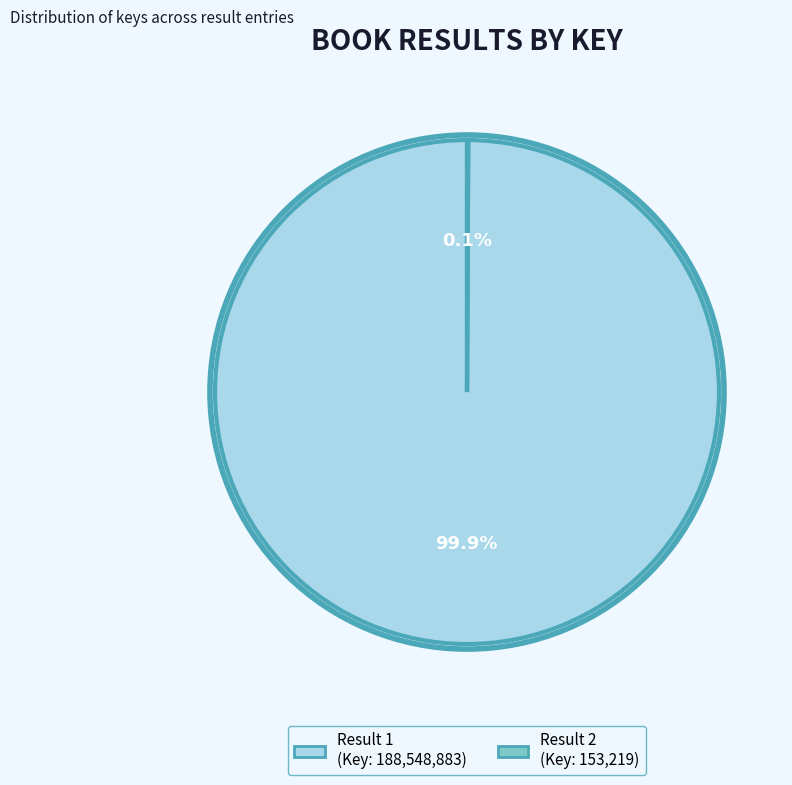

Is there a majority slice in this chart?

Yes